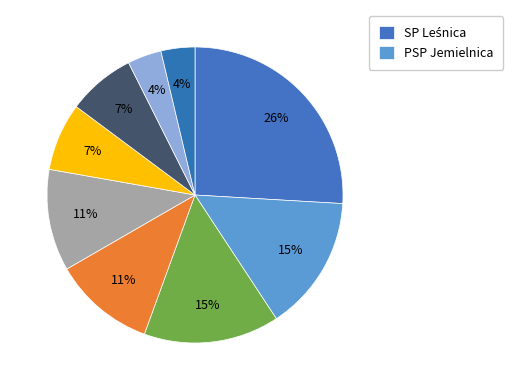

What is the smallest slice in the pie chart?

ZSP Otmice